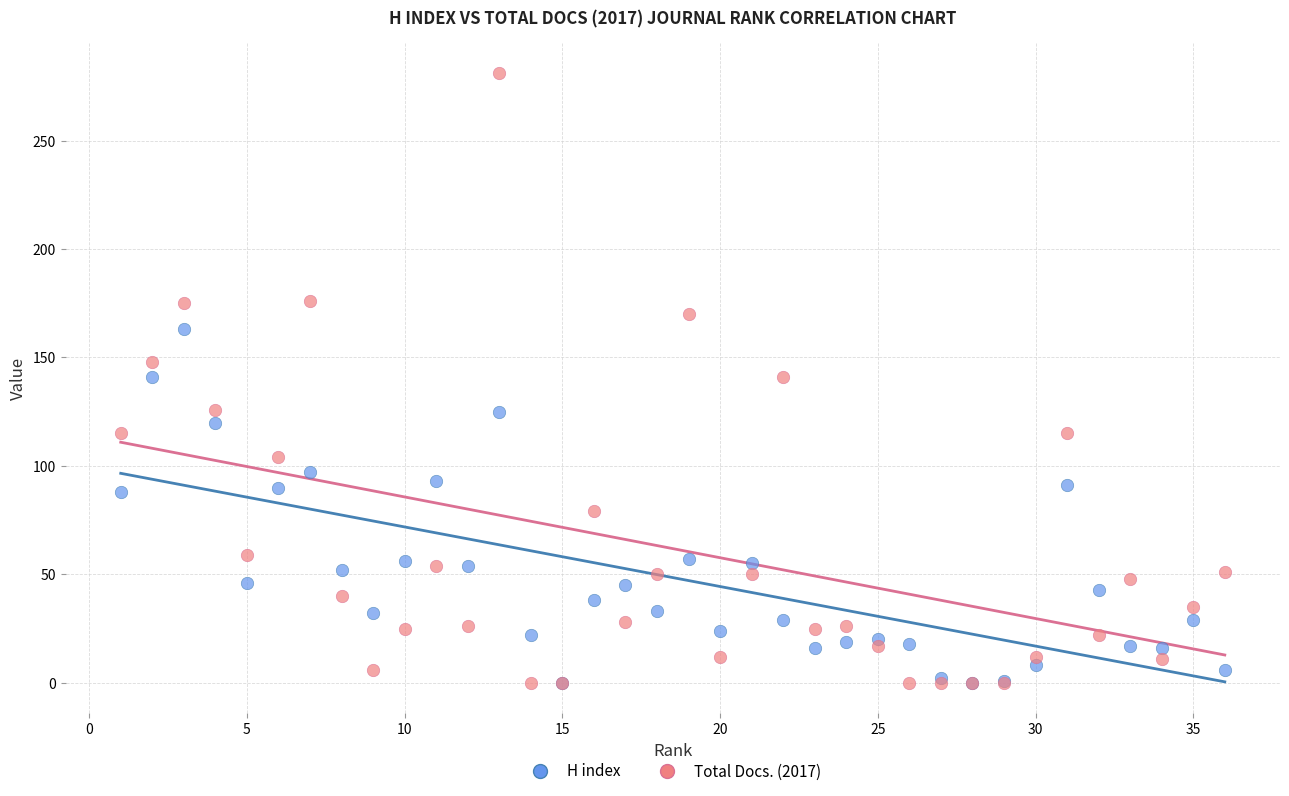

What are all the series names shown in the legend?

H index, Total Docs. (2017)